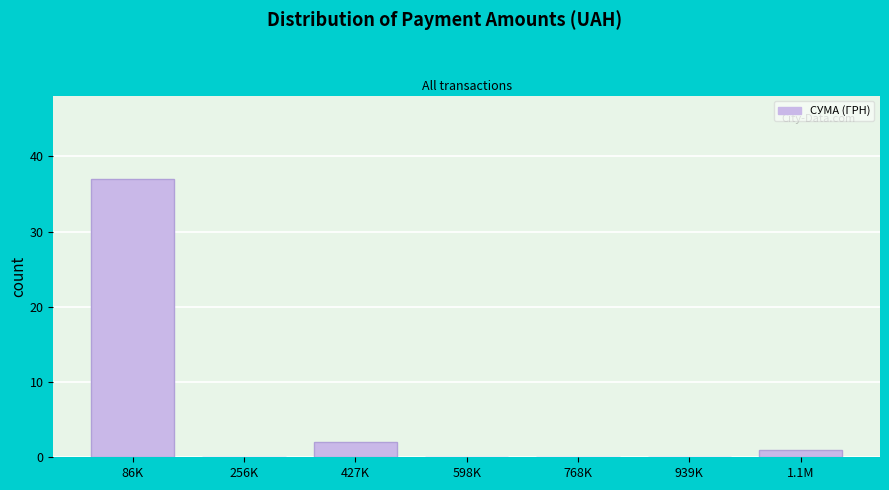

Reading left to right, transcribe all the data shown in this chart.

86K=37	256K=0	427K=2	598K=0	768K=0	939K=0	1.1M=1